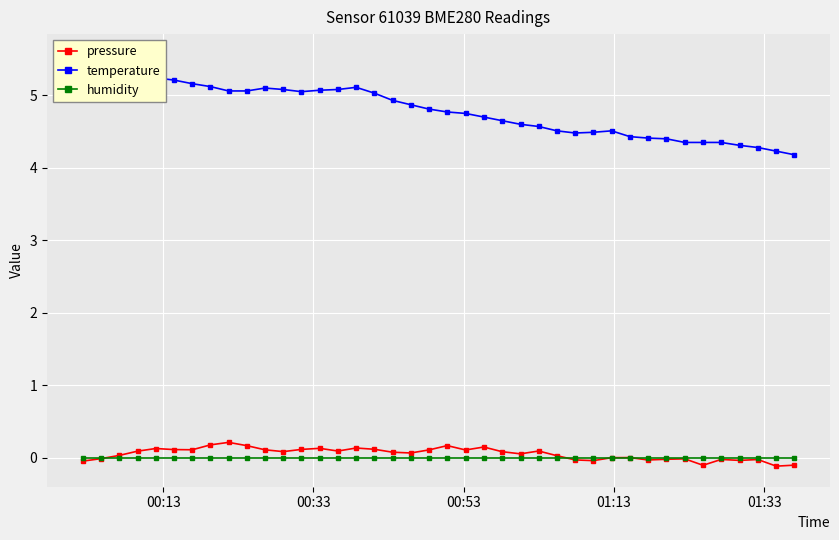

What are all the series names shown in the legend?

pressure, temperature, humidity